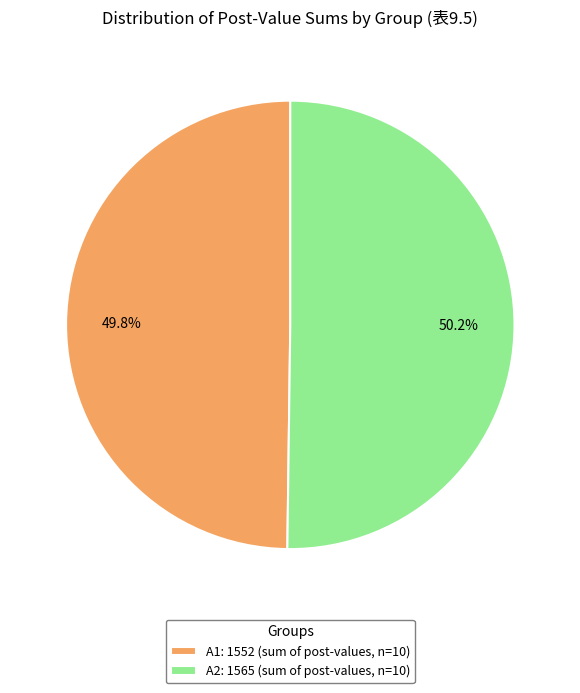

Count the number of slices in the pie.

2